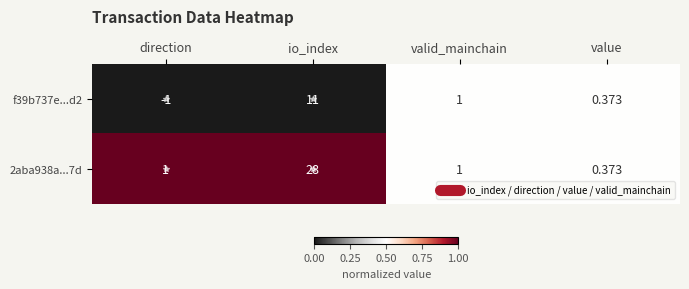

What is the greatest value displayed?

28.0